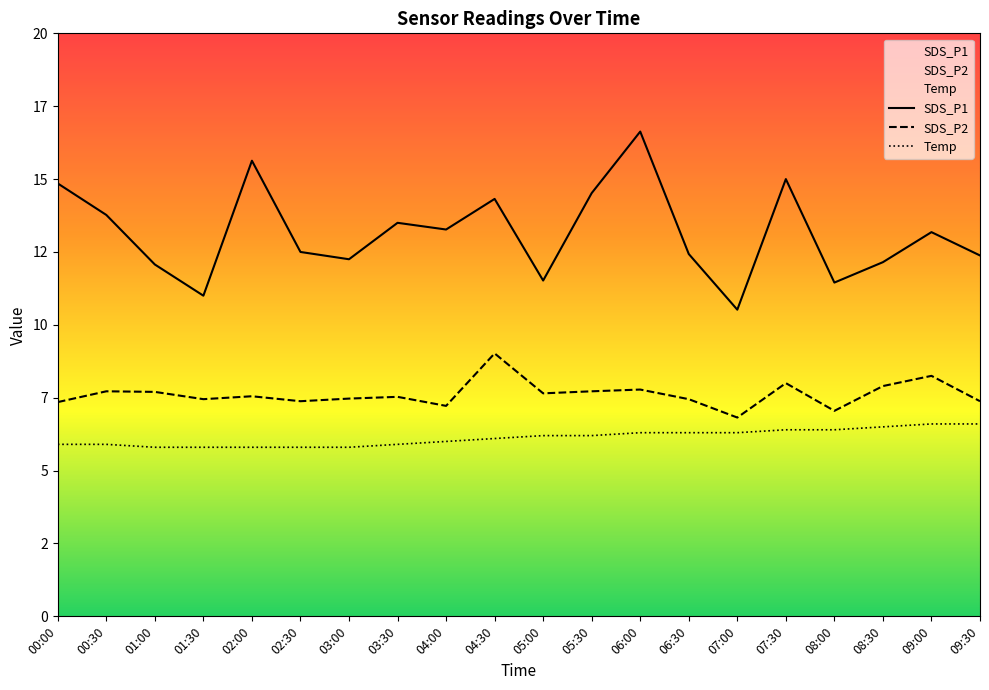

What is the difference between the maximum and minimum values in the Temp series?

0.8